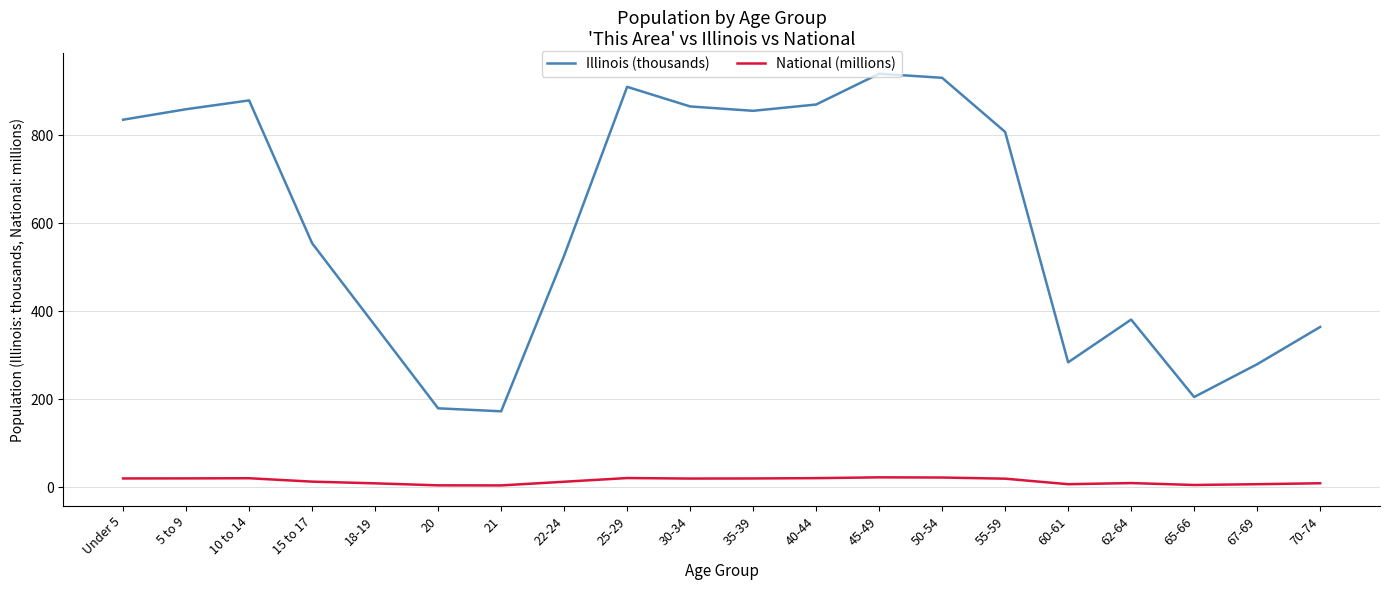

The value of Illinois (thousands) at 65-66 is 73.9. True or false?

False